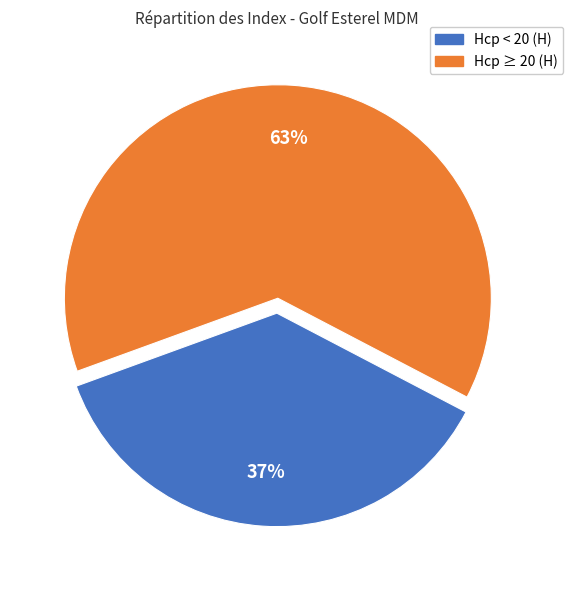

Is there any slice that represents more than half of the pie?

Yes